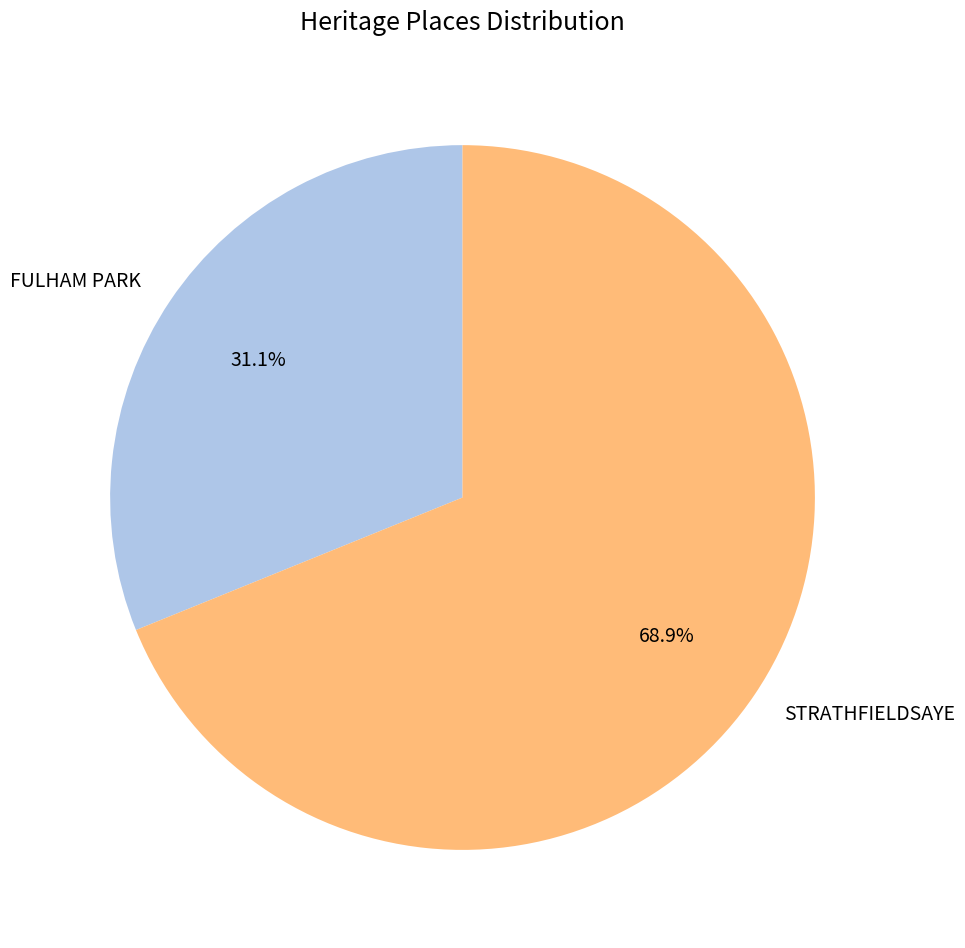

To the nearest percent, what portion does FULHAM PARK represent?

31%